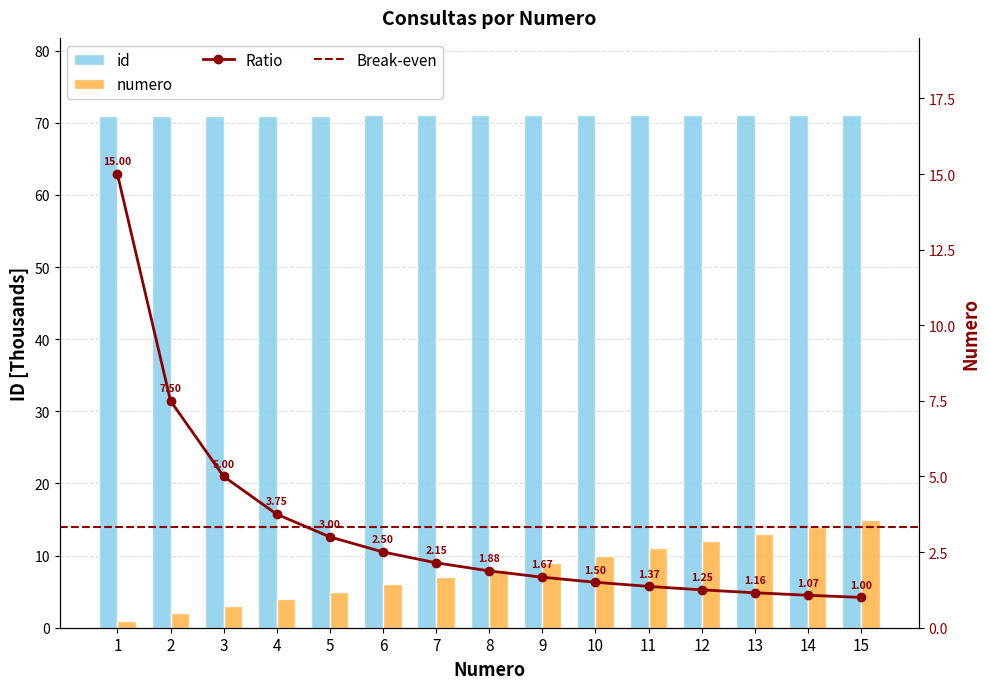

Is it true that id equals 121.9 at 8?

False